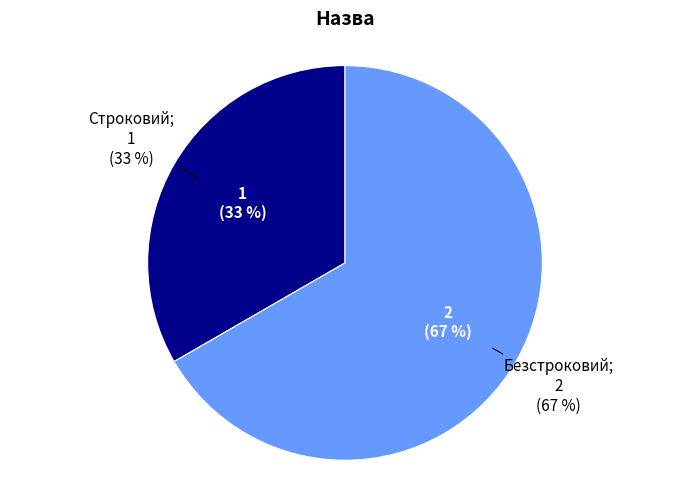

To the nearest percent, what is the difference between the Строковий and Безстроковий slice percentages?

33%